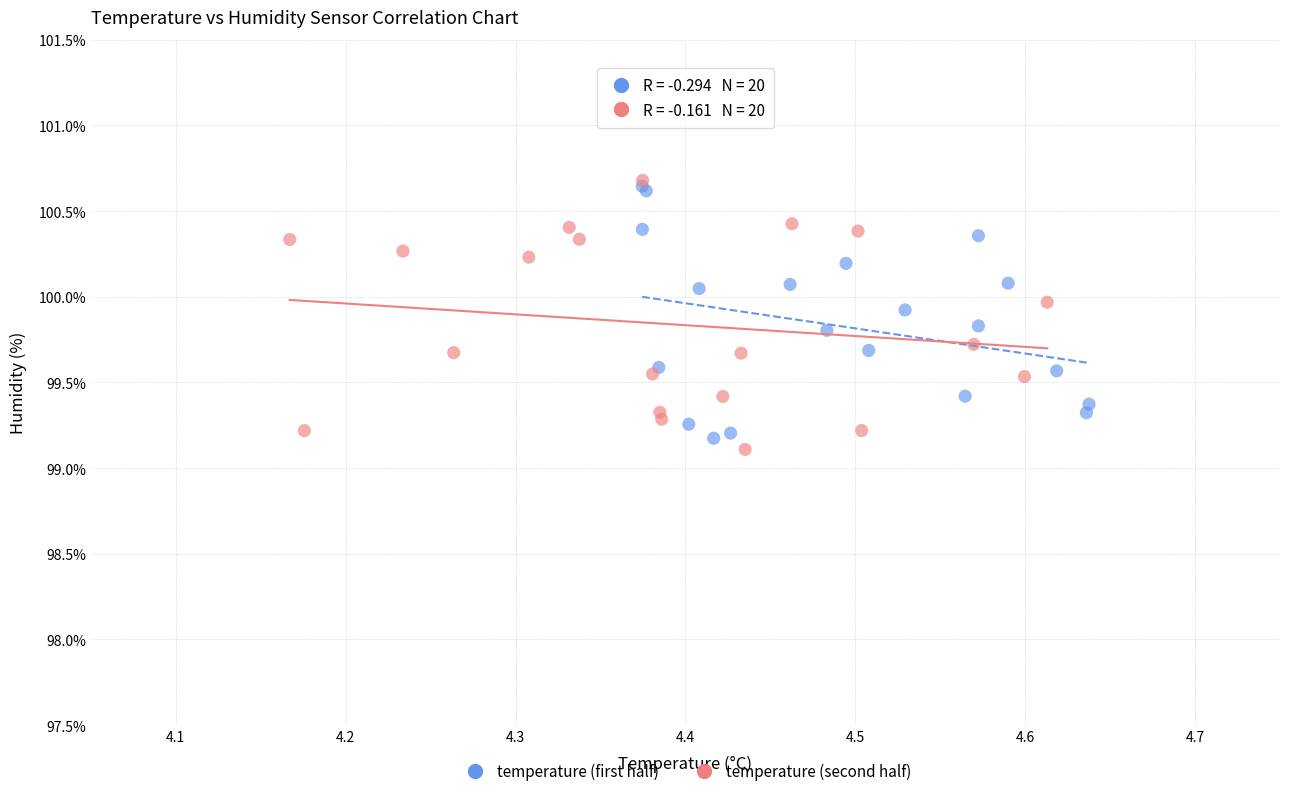

What are all the series names shown in the legend?

temperature (first half), temperature (second half)